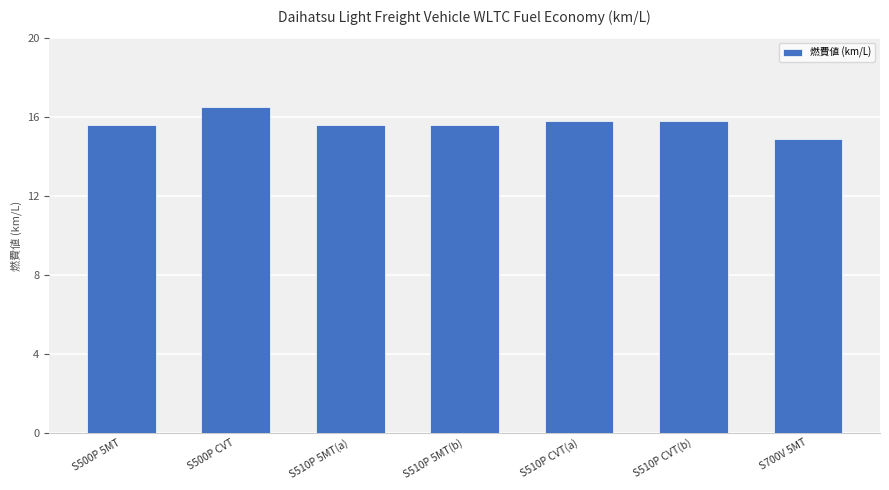

Does the chart contain stacked bars?

No